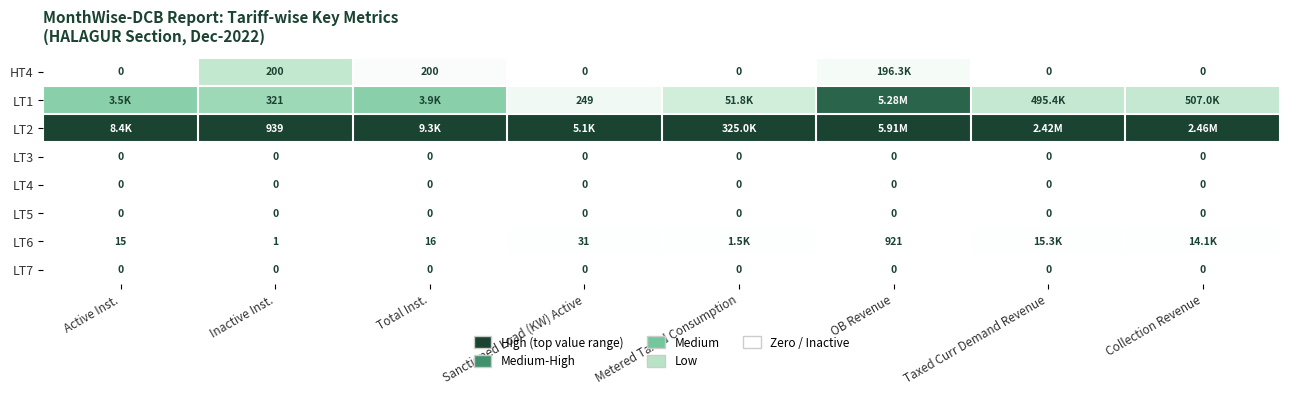

Between Metered Taxed Consumption and OB Revenue, which is larger?

OB Revenue